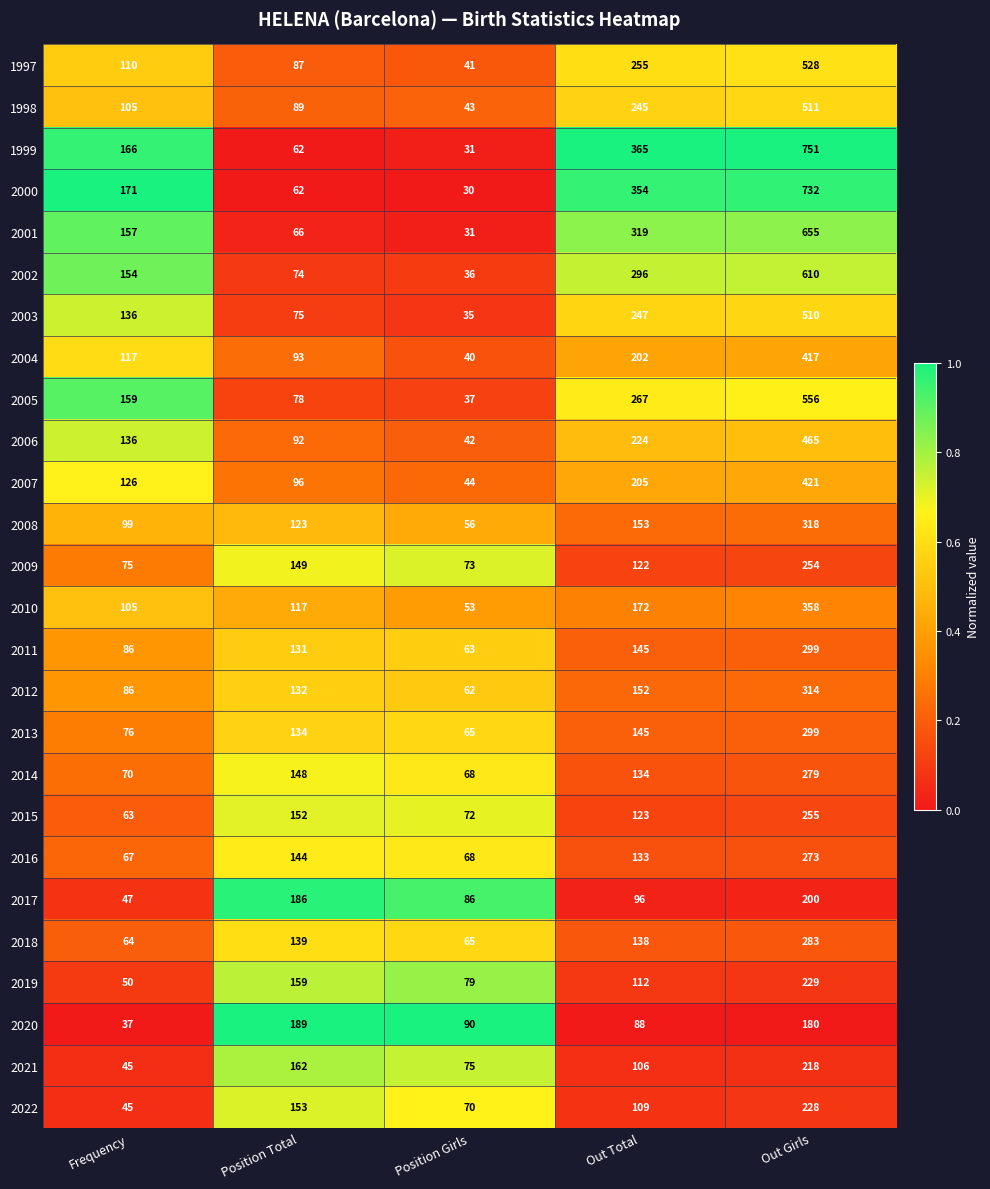

Which series has the largest total across all categories?

1999